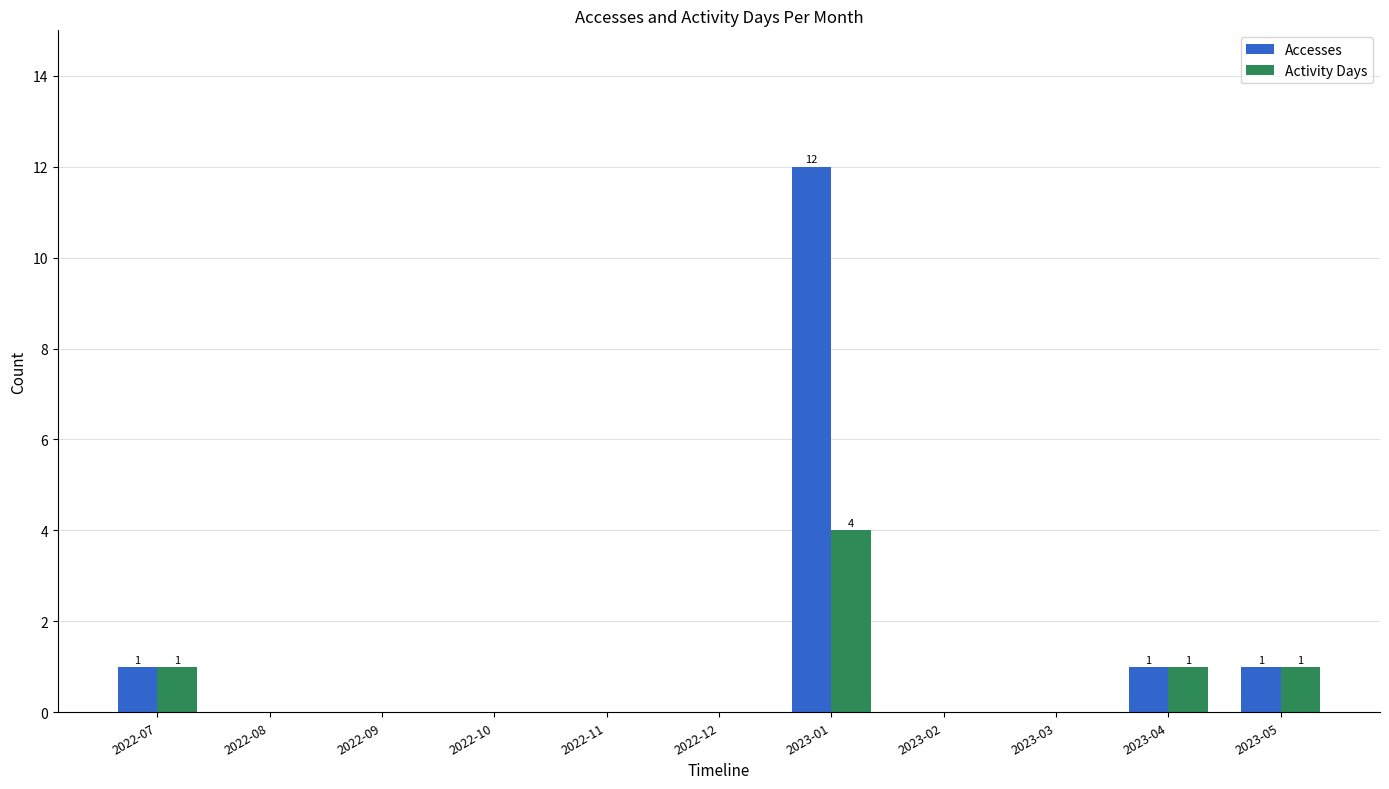

Which series has the largest total across all categories?

Accesses